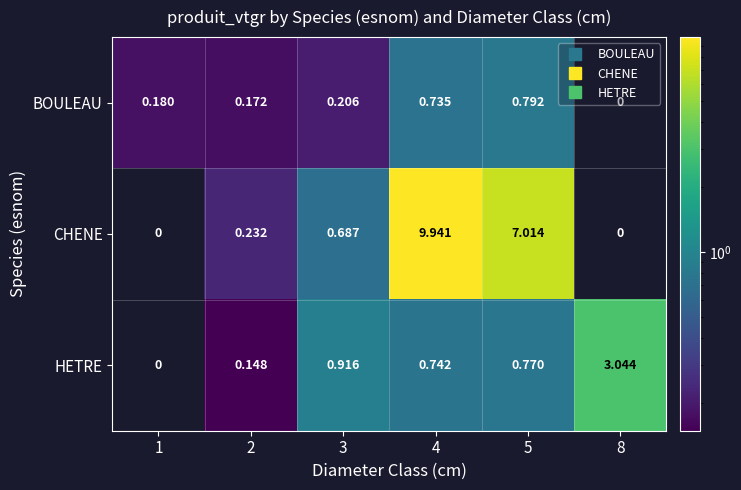

Is the value of BOULEAU at 2 greater than the value of CHENE at 8?

Yes